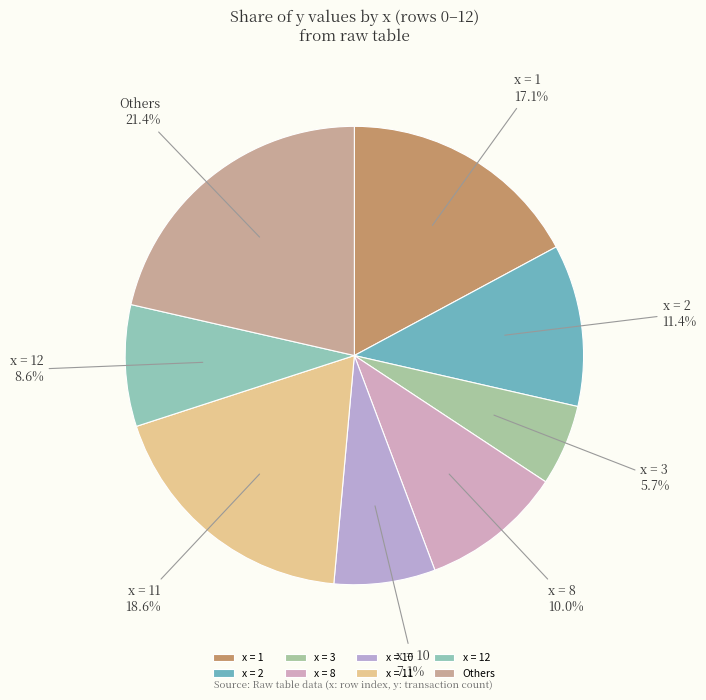

Is x = 12 the majority of the pie?

No